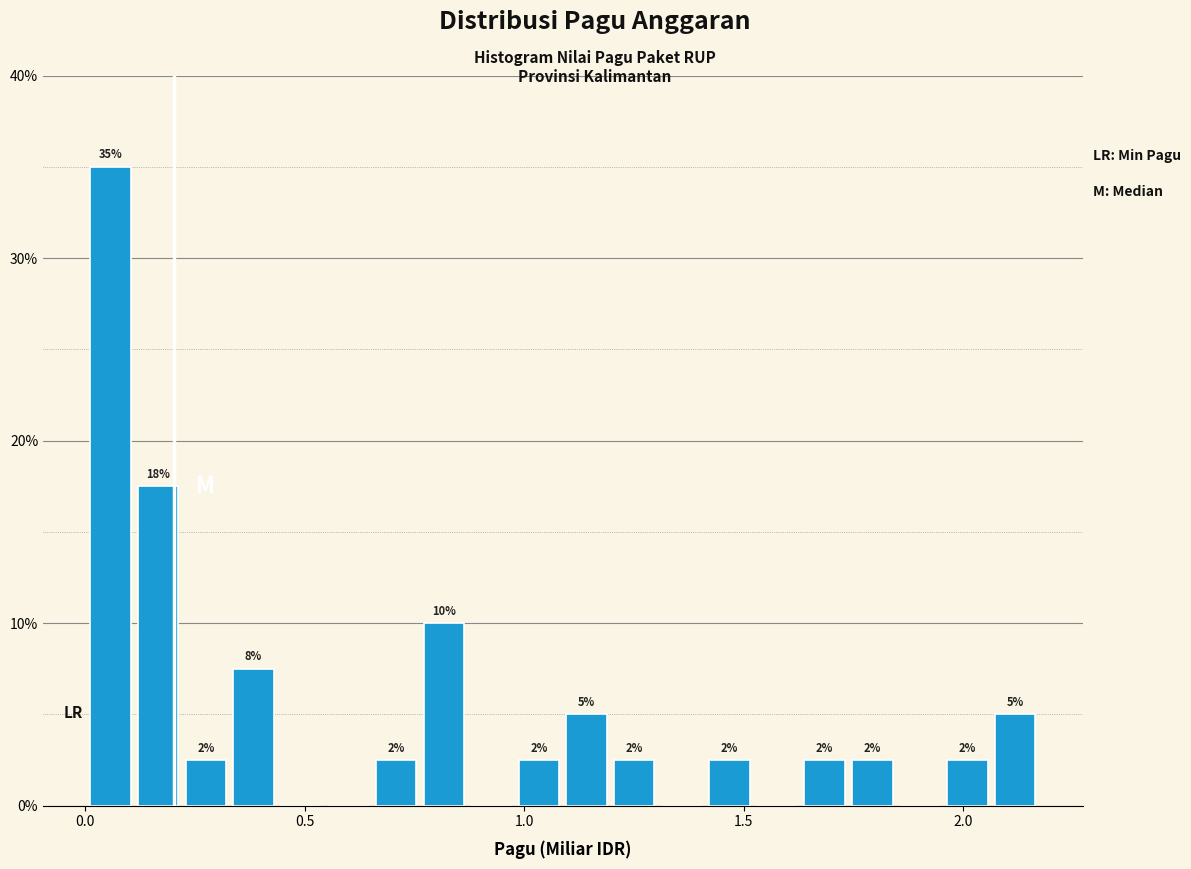

Around what value on the x-axis is the tallest bar? Give the approximate position of its centre, as read against the axis.

0.05